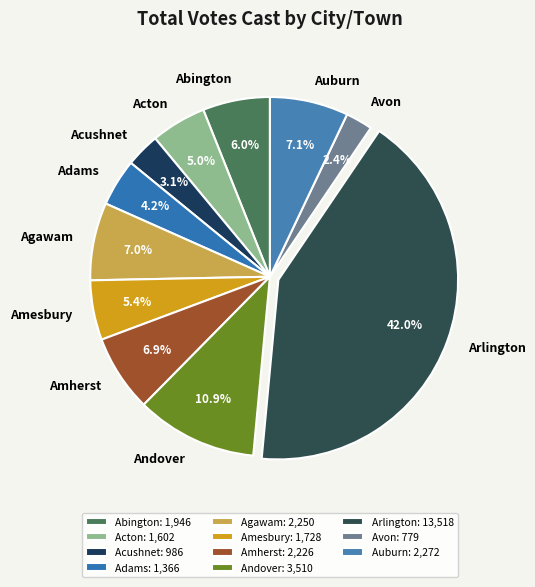

Combined, what portion of the pie is Avon and Agawam?

9.4%